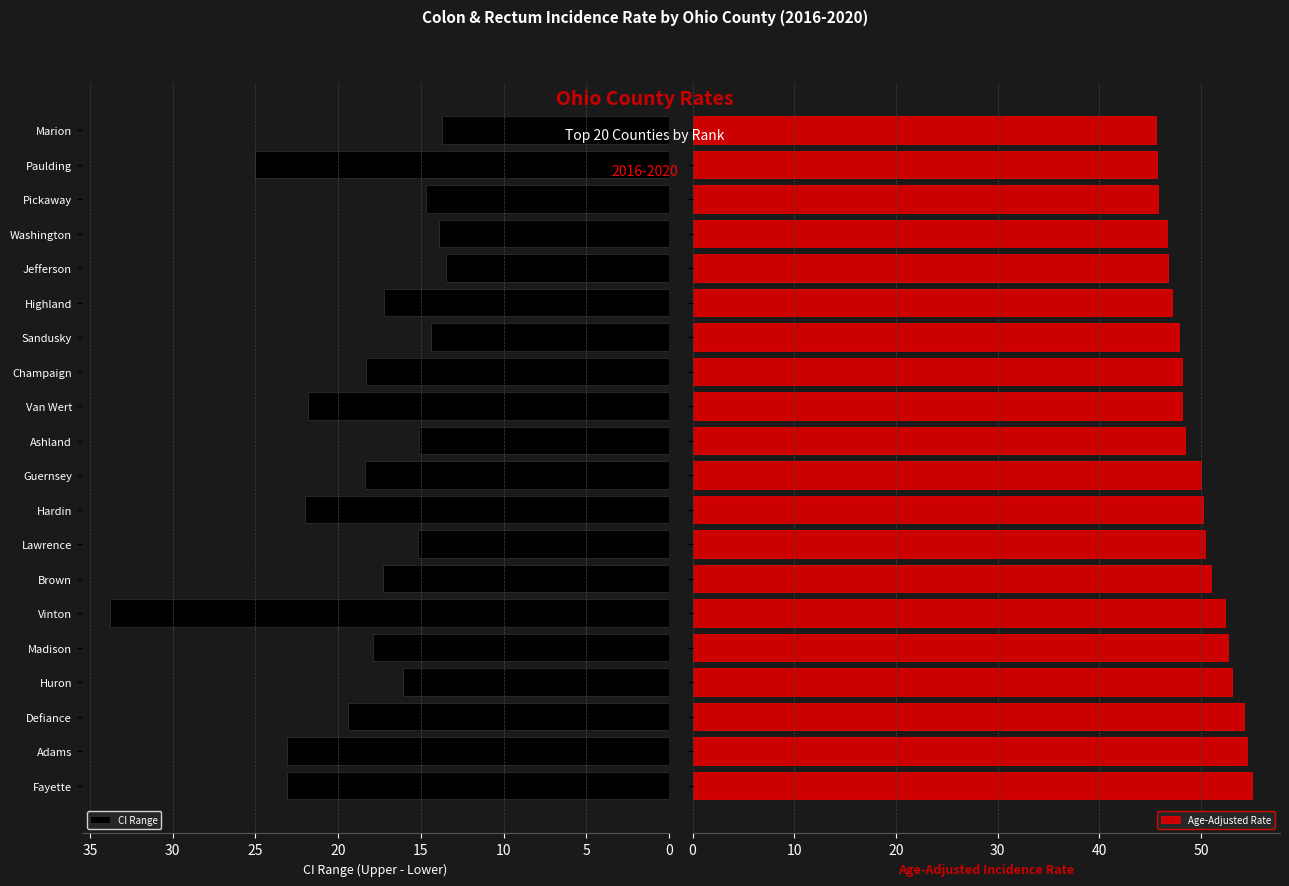

Does the chart contain any negative values?

No